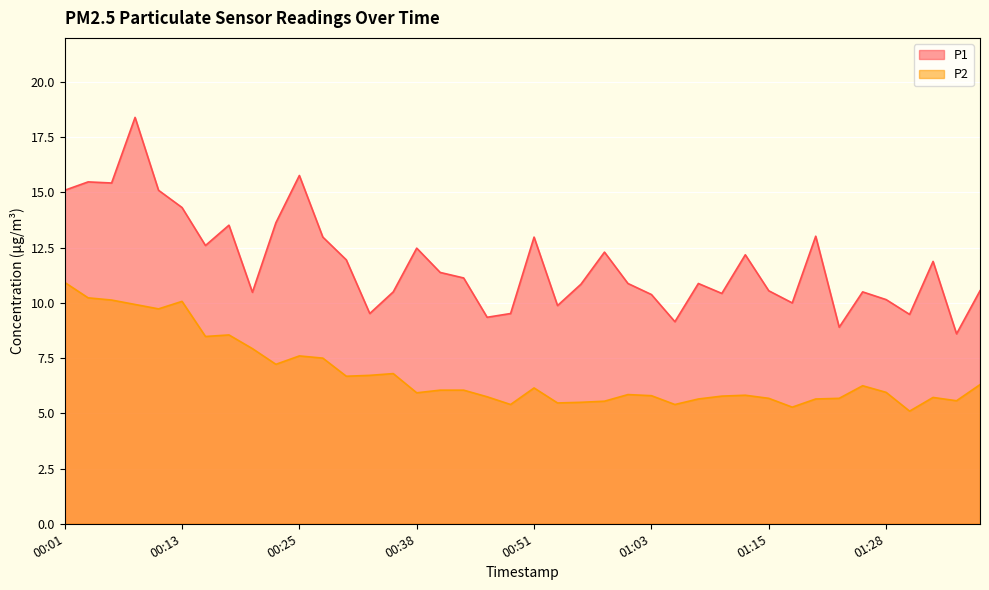

Between 00:51 and 01:18, which series saw the biggest shift?

P1